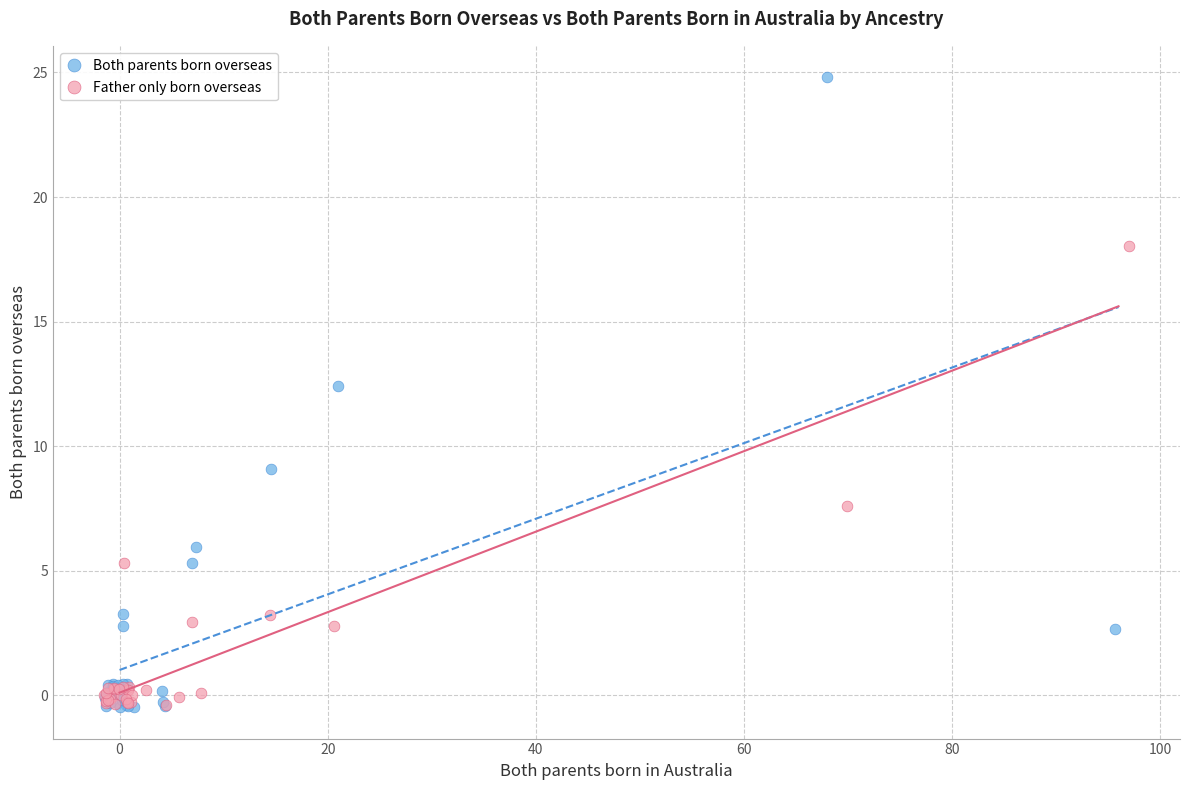

Which series has the widest spread of Y values?

Both parents born overseas